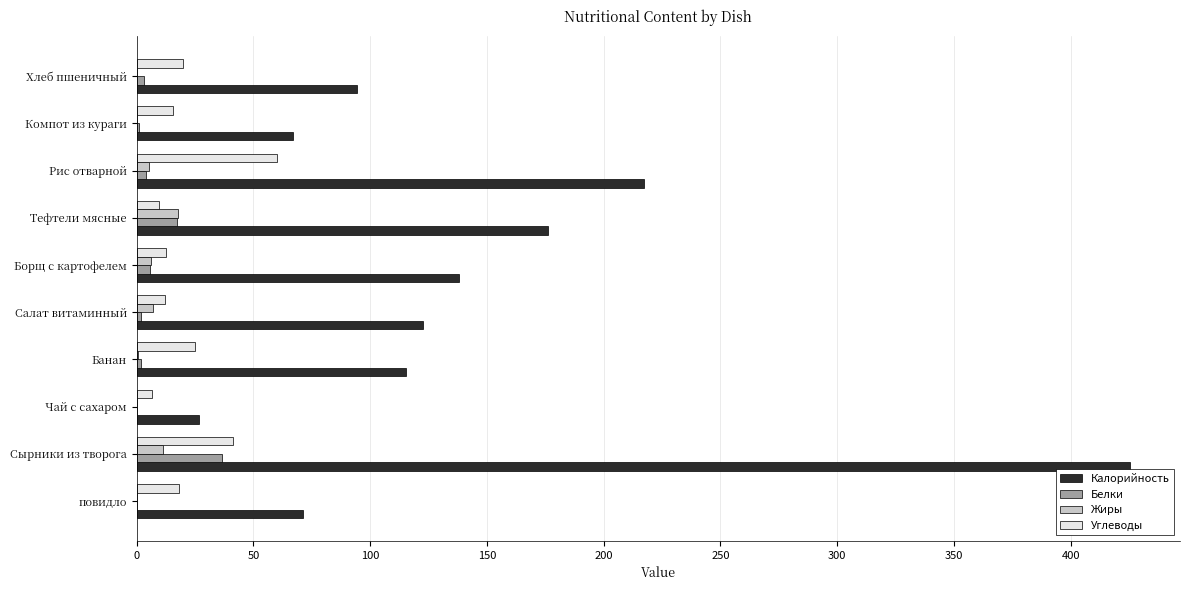

Which label corresponds to the largest value in the chart?

Сырники из творога